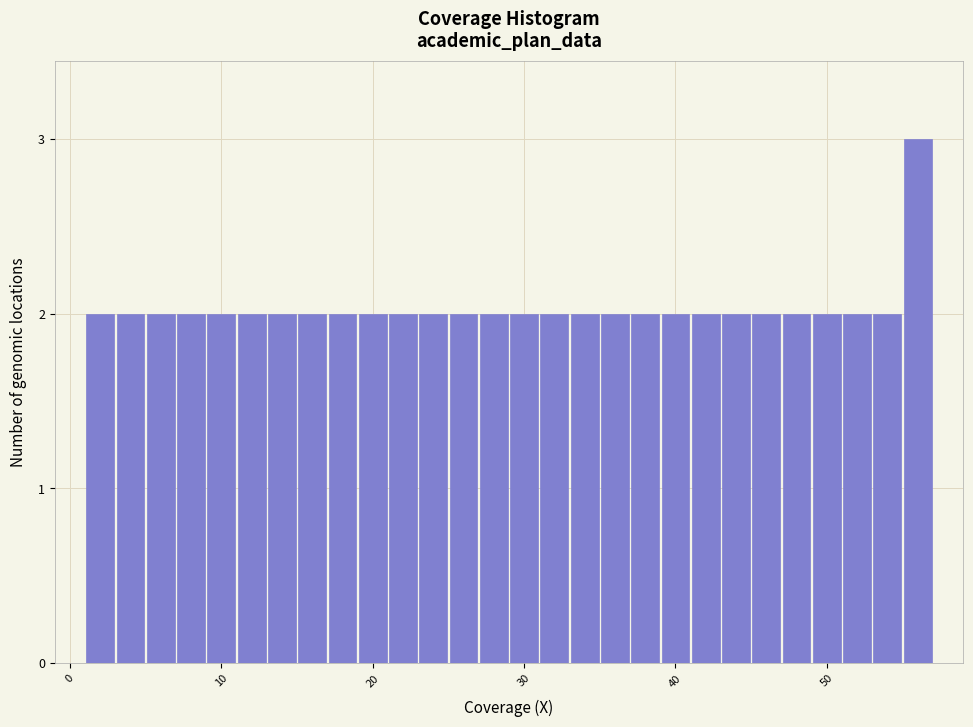

Around what value on the x-axis is the tallest bar? Give the approximate position of its centre, as read against the axis.

56